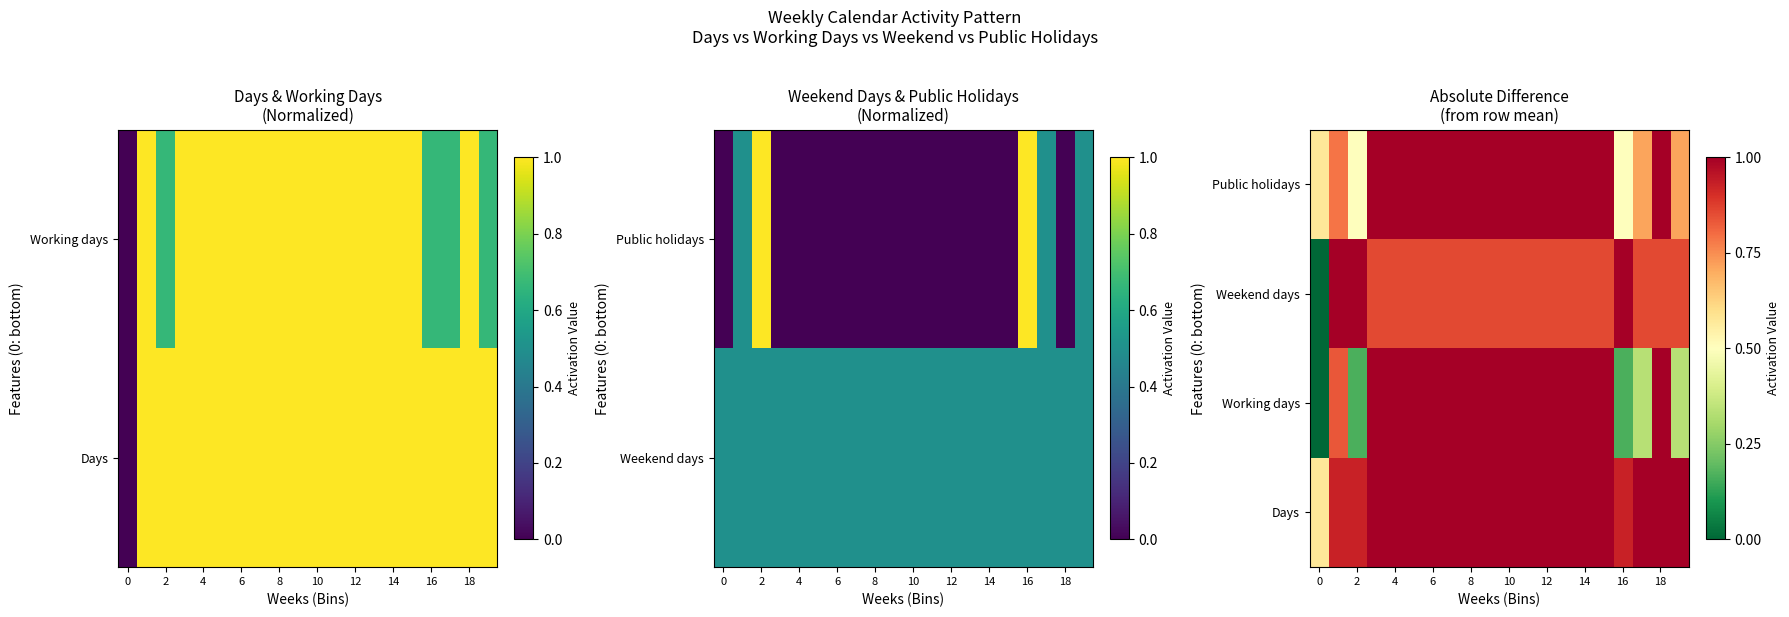

The Working days series shows 0.6 at 14. True or false?

False